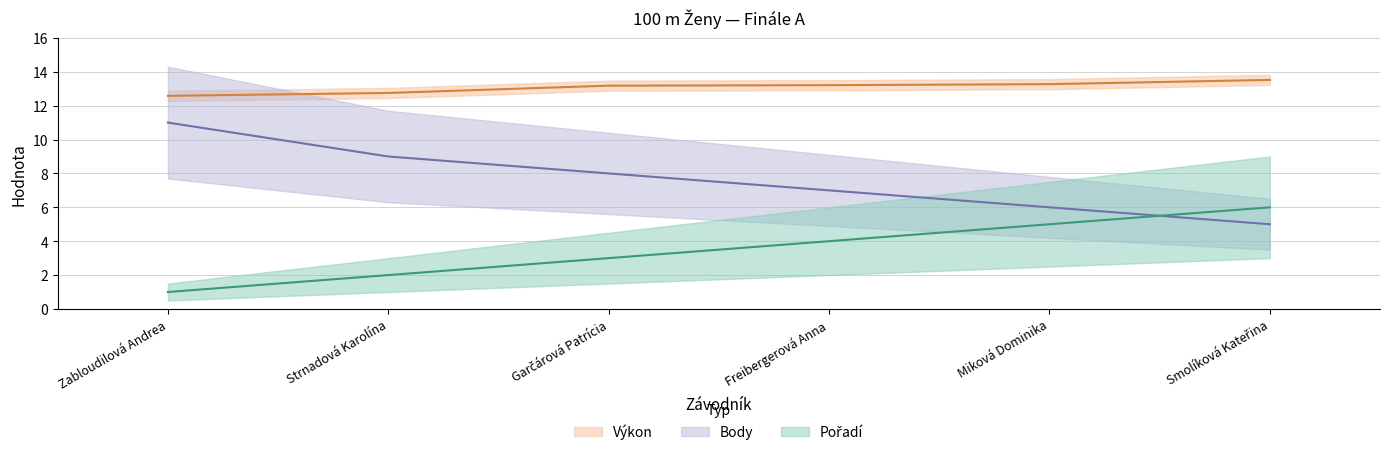

Is it true that Výkon equals 13.5 at Smolíková Kateřina?

True